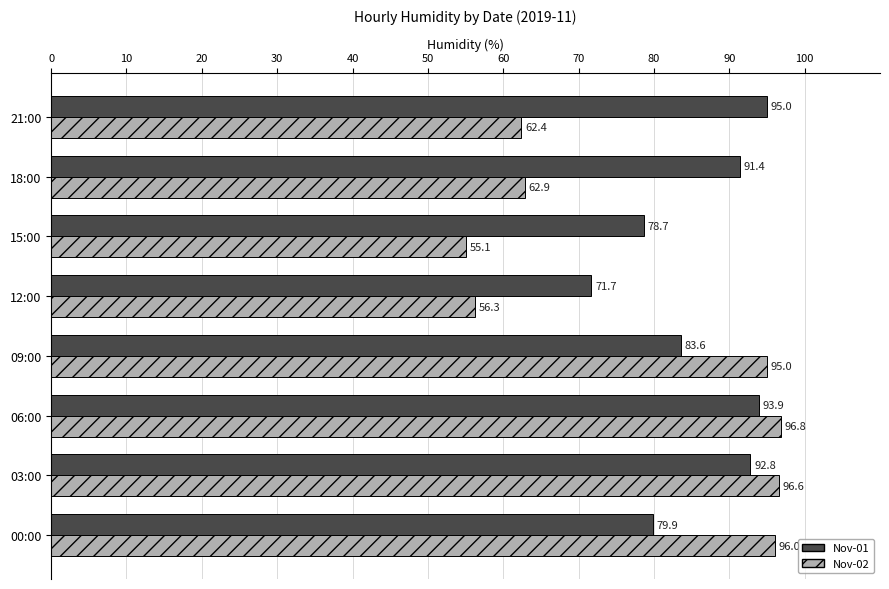

Which series has the widest spread of values?

Nov-02